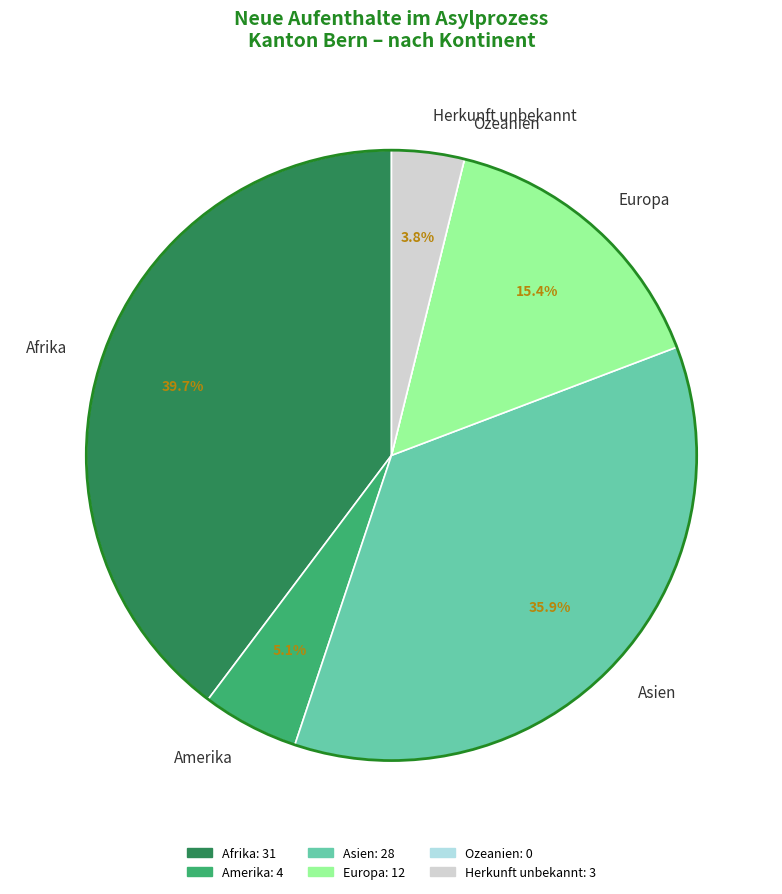

True or false: Europa accounts for 21% of the total.

False